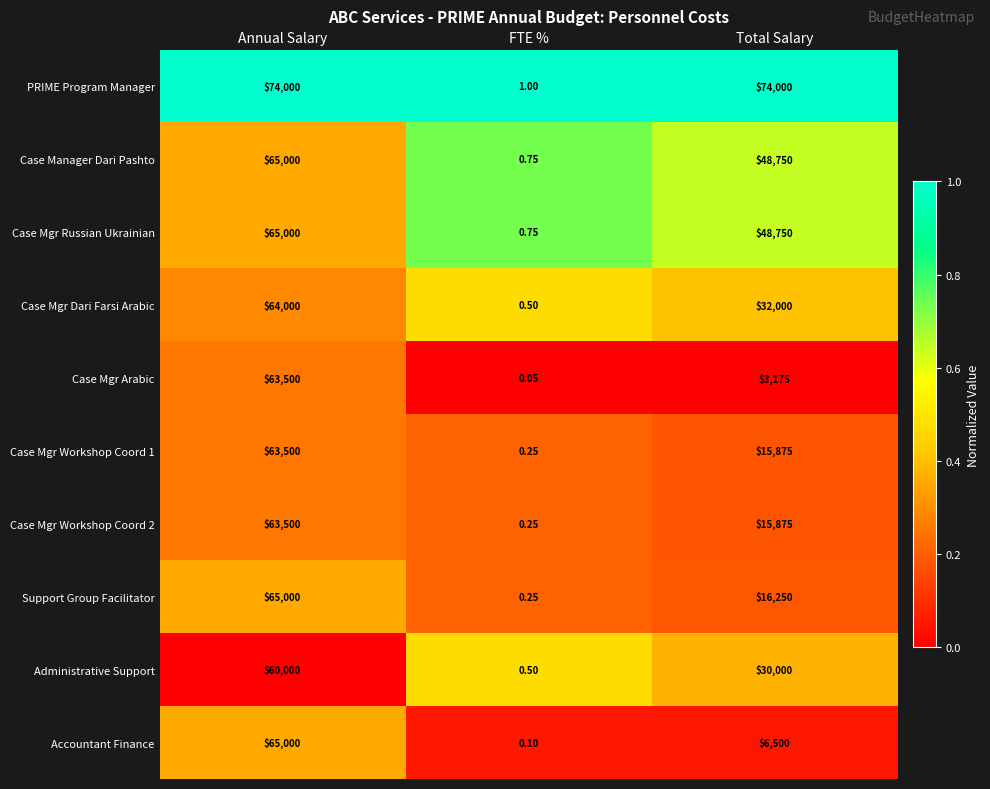

Which category has the highest value in the Case Mgr Dari Farsi Arabic series?

Annual Salary